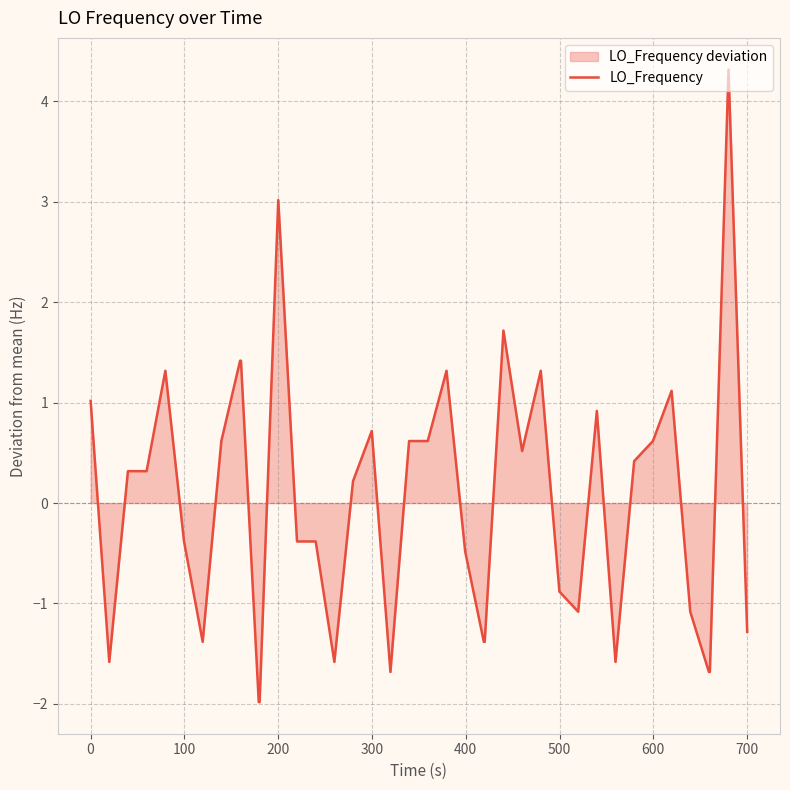

What is the greatest value displayed?

4.3